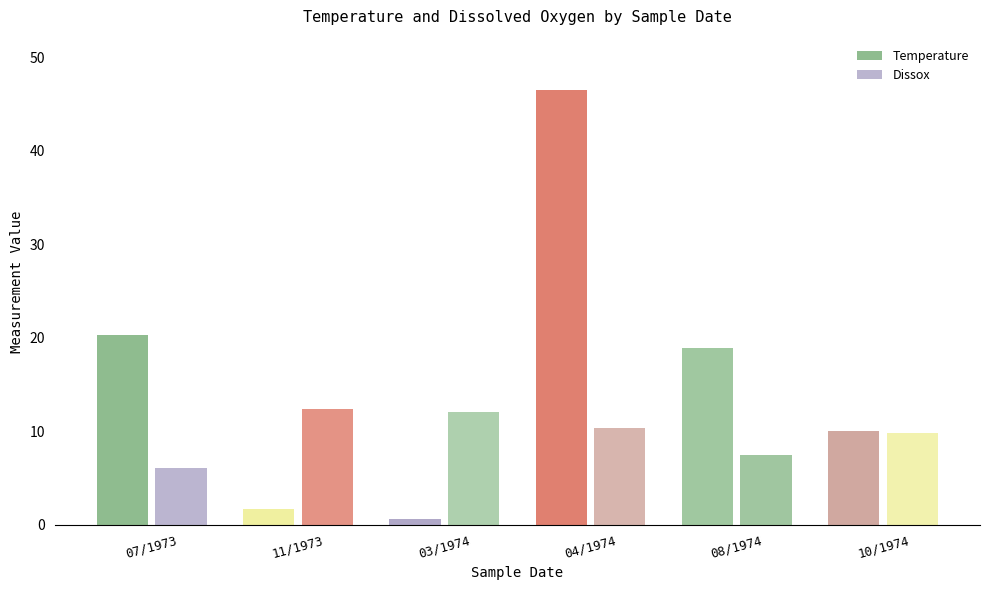

At which label does Dissox reach its peak?

11/1973